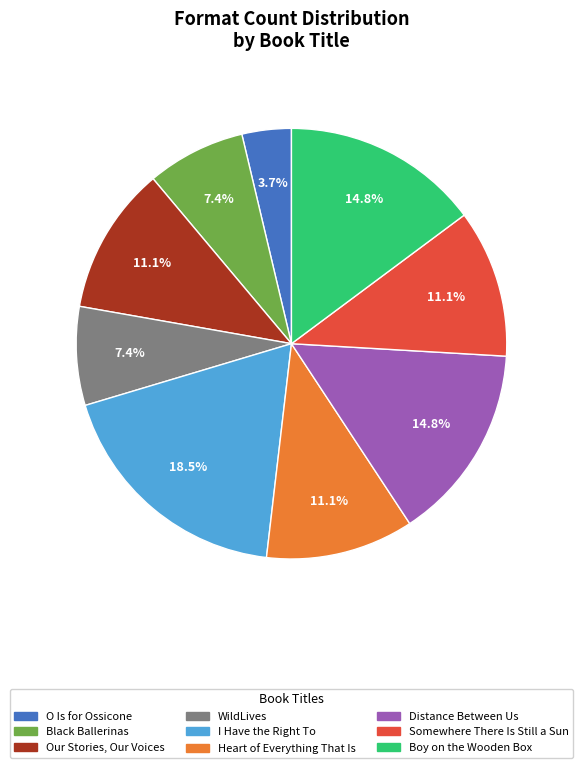

What is the ratio of the value at O Is for Ossicone to the value at Our Stories, Our Voices?

0.3